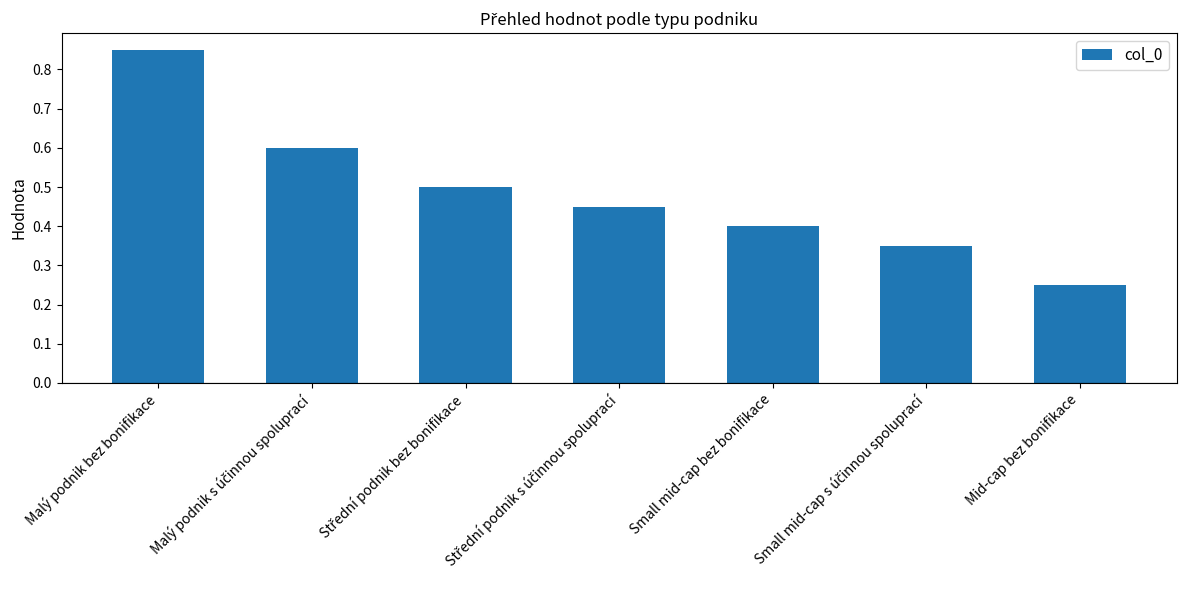

Which label corresponds to the largest value in the chart?

Malý podnik bez bonifikace